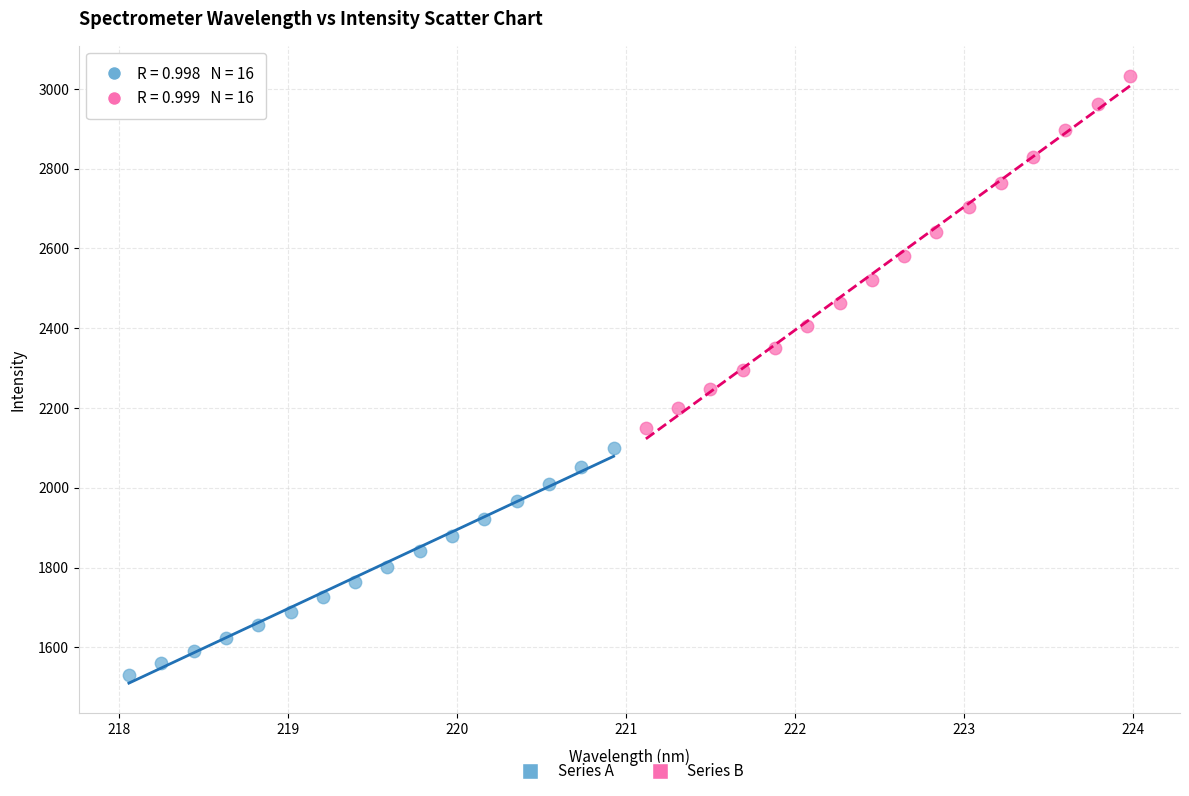

Which series contains the lowest Y value?

Series A